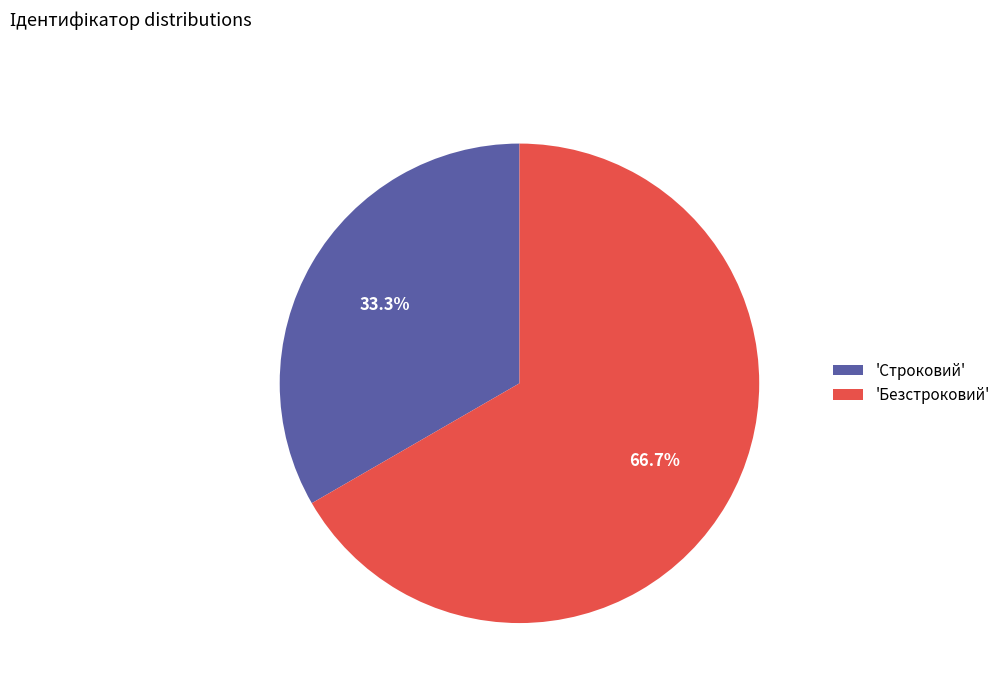

What is the ratio of the value at 'Строковий' to the value at 'Безстроковий'?

0.5